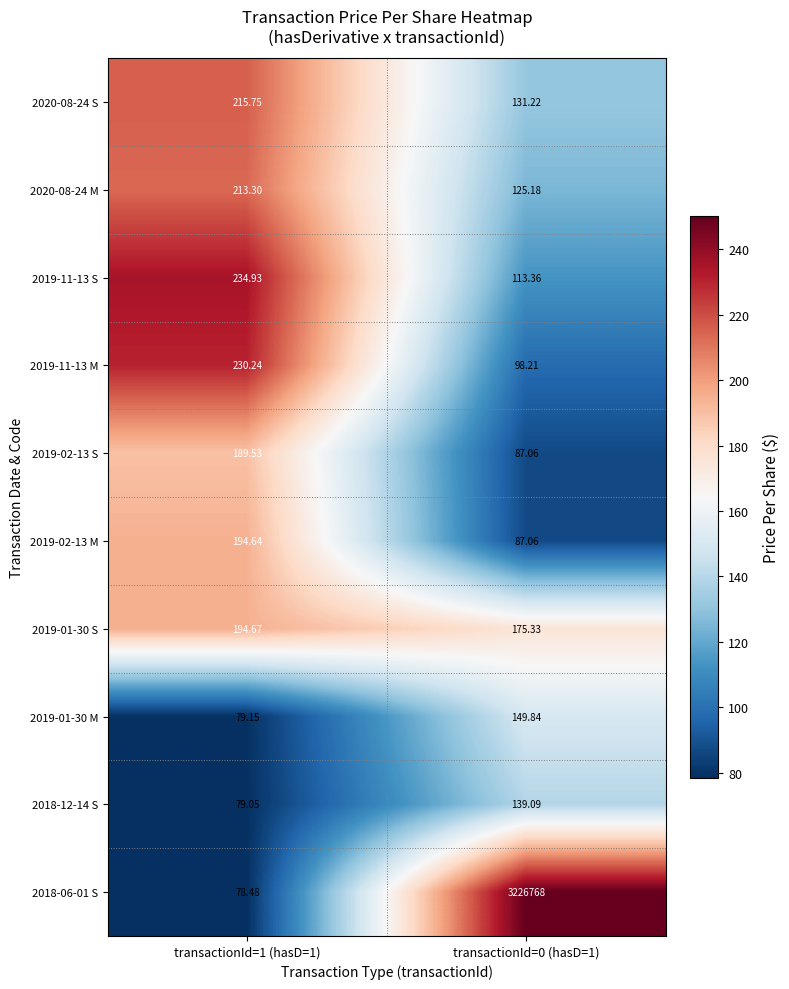

Is the value of 2020-08-24 M at transactionId=1 (hasD=1) greater than the value of 2019-01-30 M at transactionId=0 (hasD=1)?

Yes